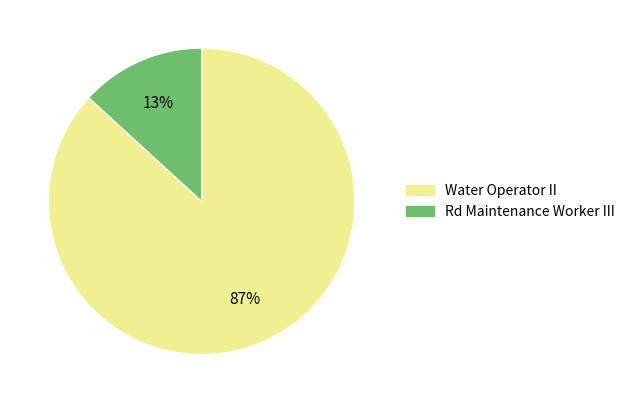

Is there a majority slice in this chart?

Yes